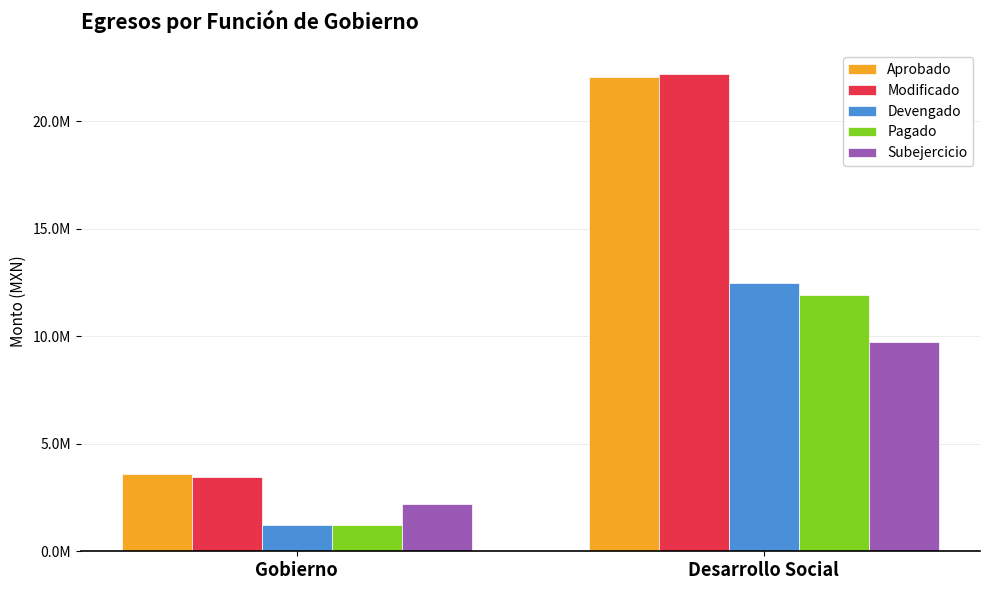

At Desarrollo Social, list the series in order from smallest to largest.

Subejercicio, Pagado, Devengado, Aprobado, Modificado